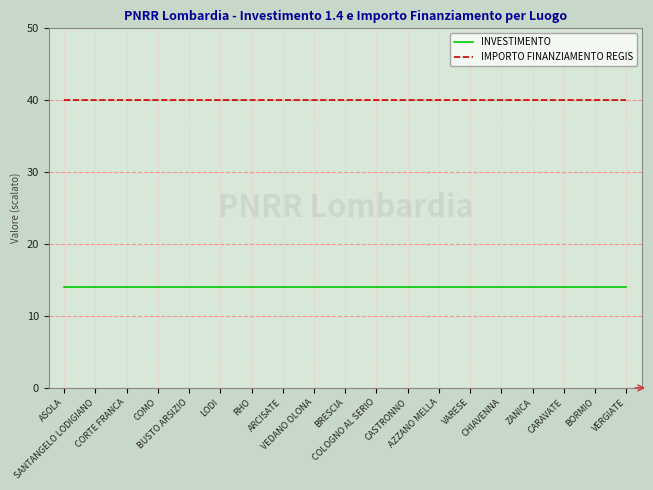

What is the average value of the INVESTIMENTO series?

14